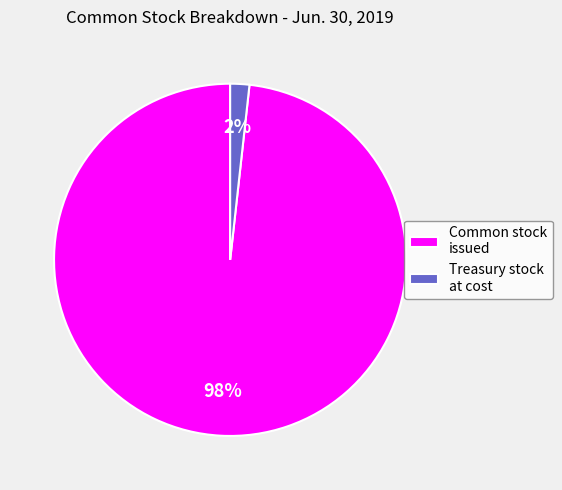

Between Treasury stock at cost and Common stock issued, which is larger?

Common stock issued